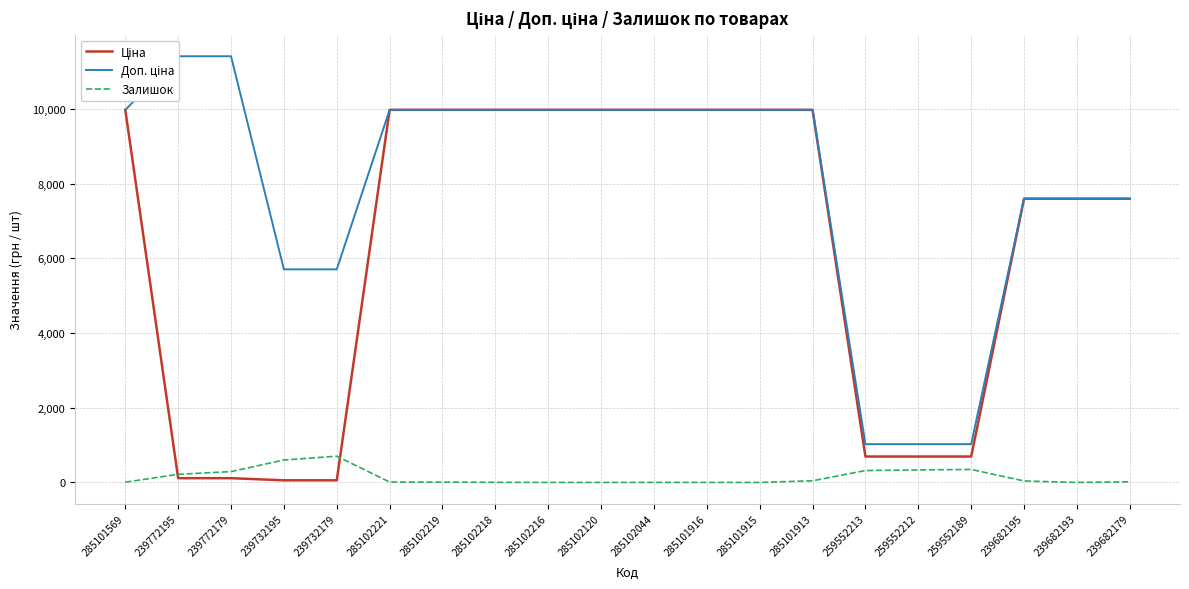

What is the minimum value for Доп. ціна?

1024.6